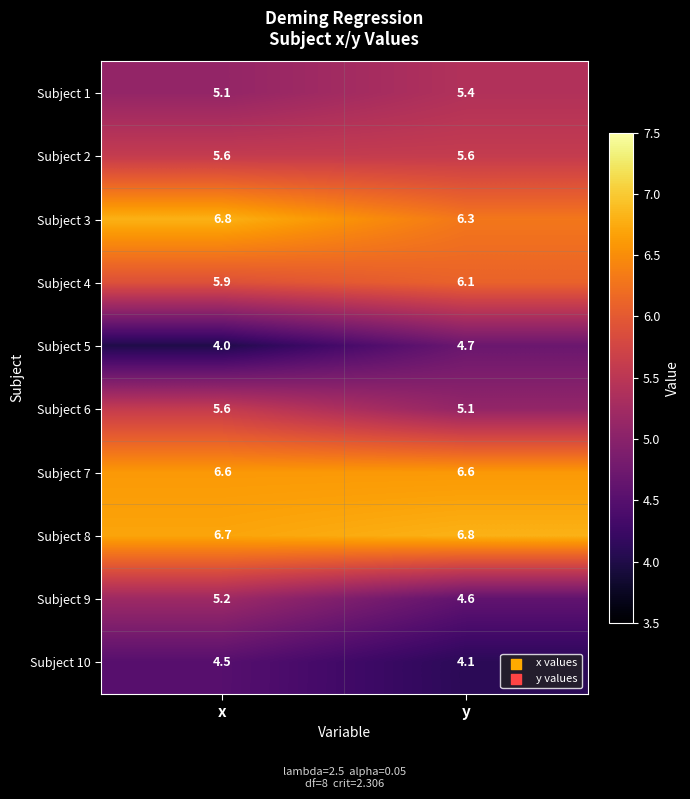

Which series changed the most between x and y?

Subject 5